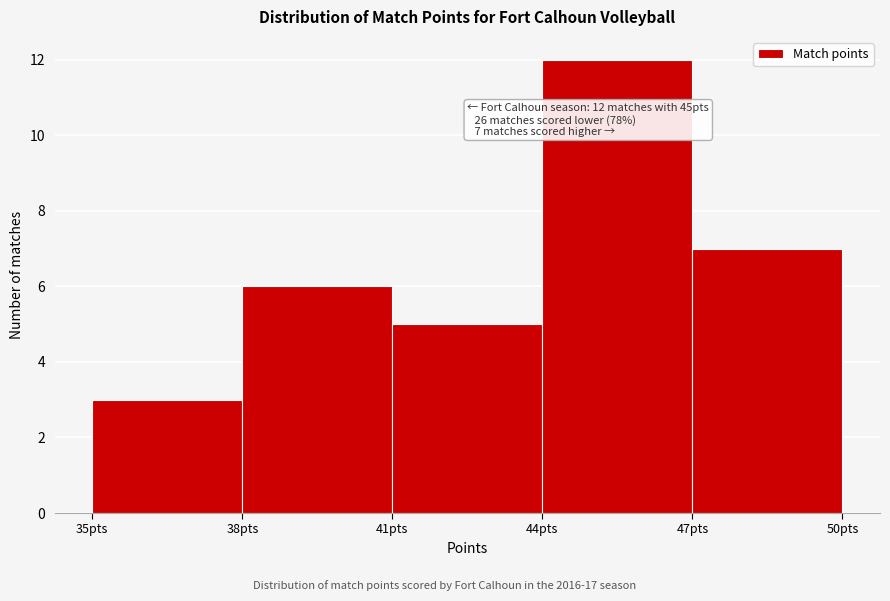

Over which range of the x-axis is the bar tallest?

44 to 47